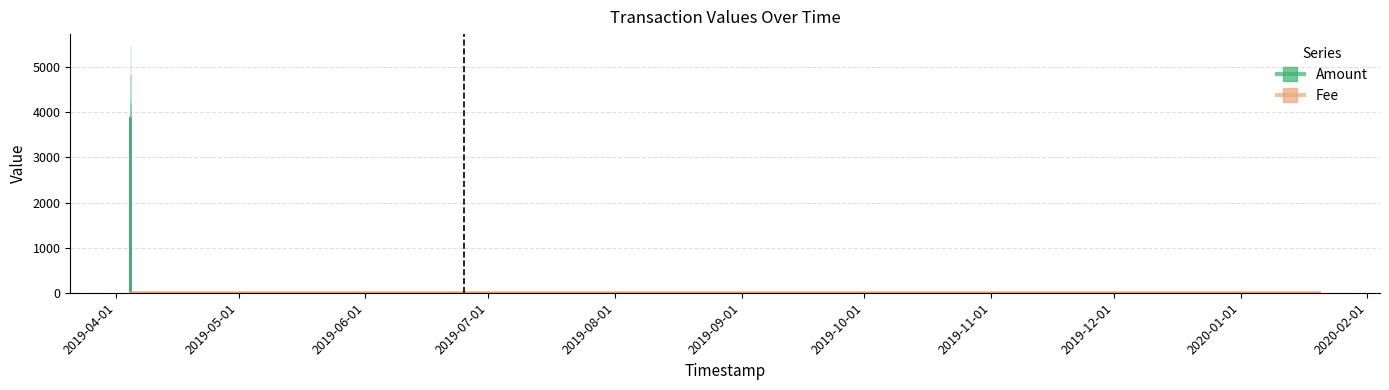

What are all the series names shown in the legend?

Amount, Fee